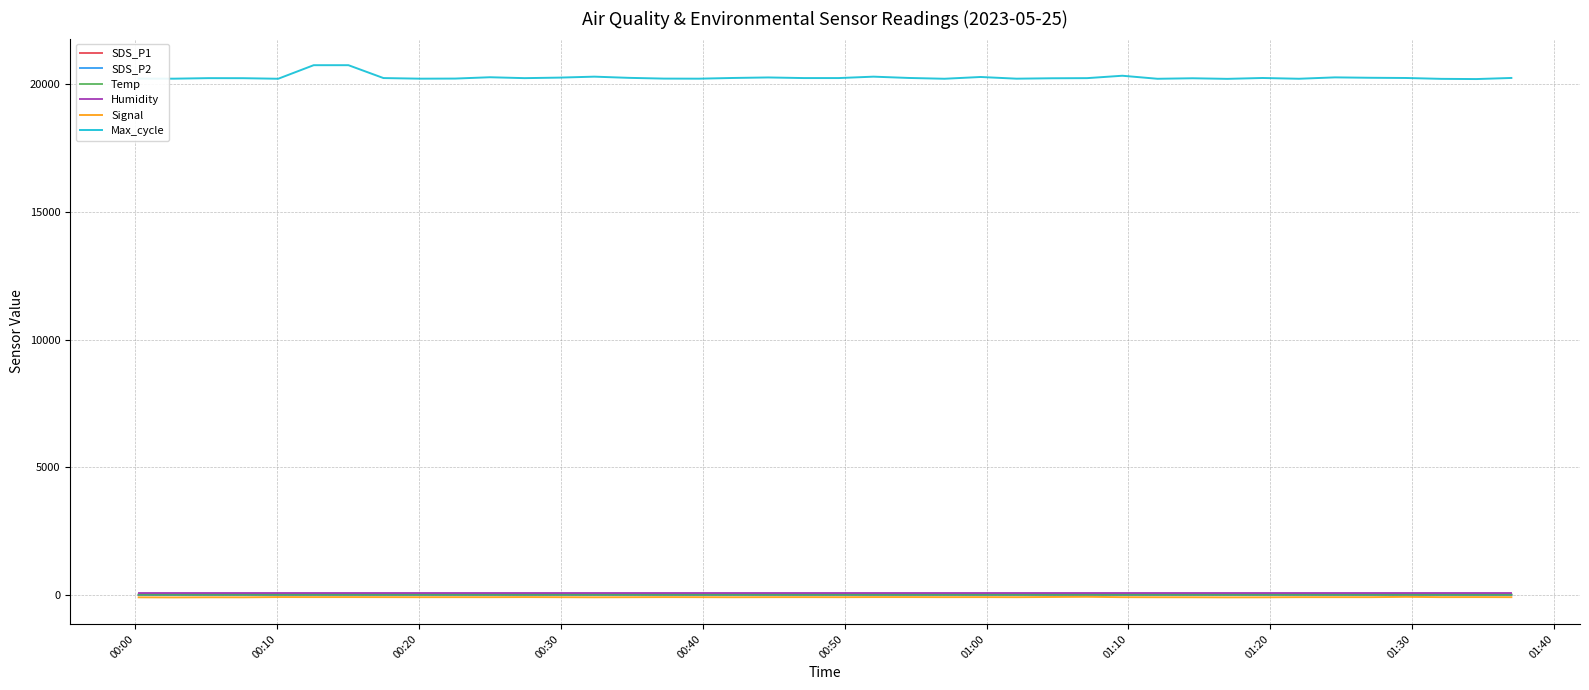

True or false: Max_cycle and SDS_P2 intersect in this chart.

False